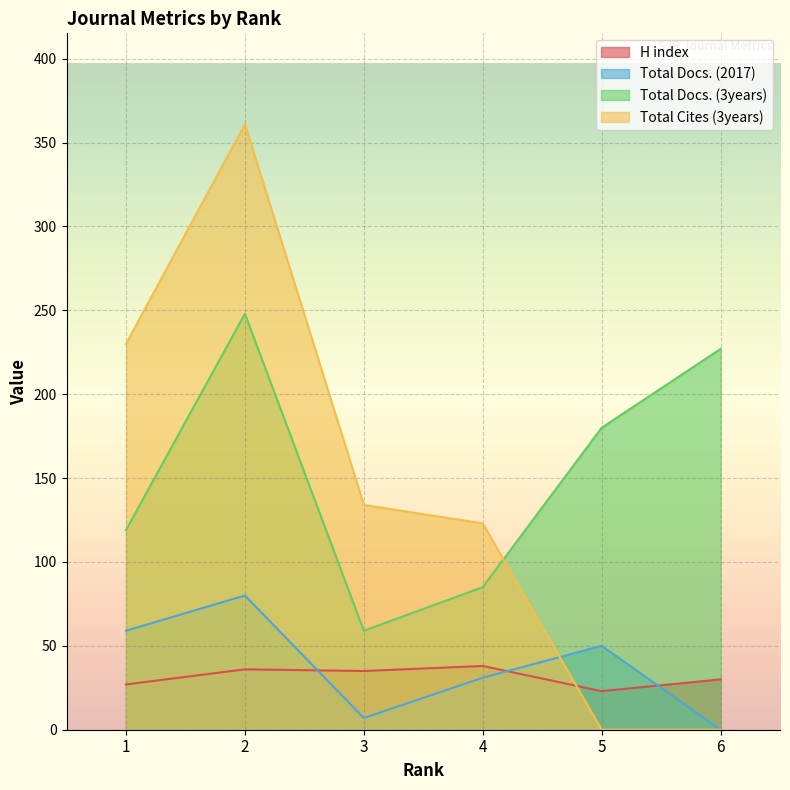

True or false: Total Docs. (3years) and Total Docs. (2017) intersect in this chart.

False